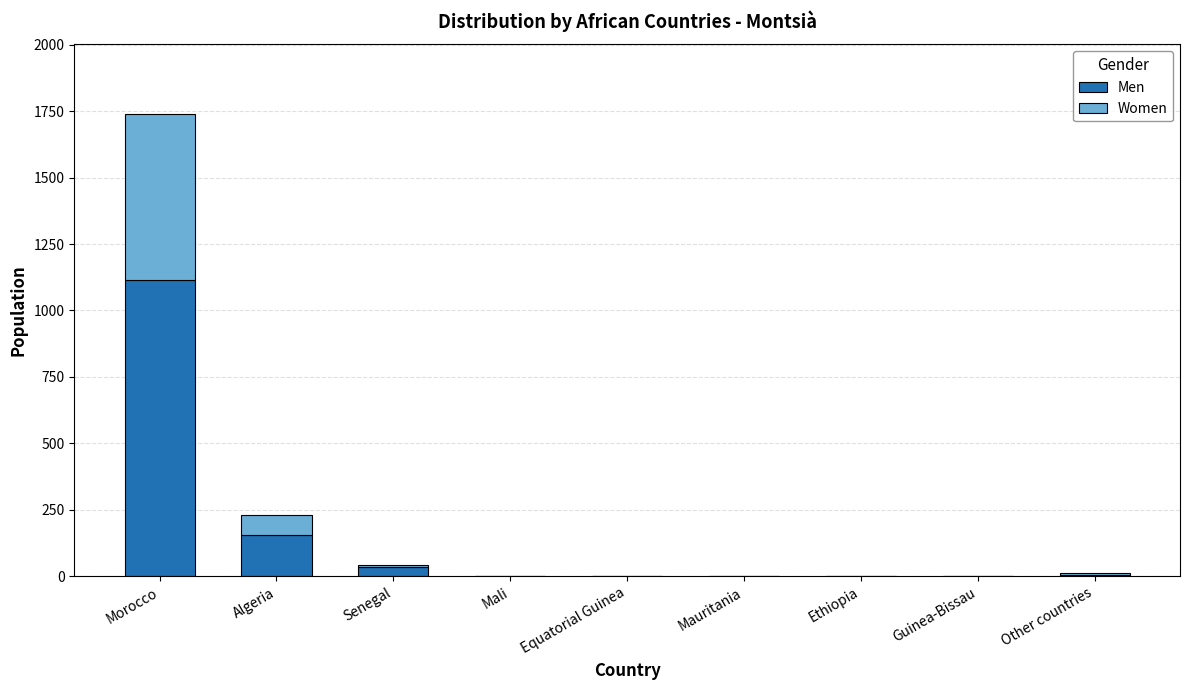

At which label does Men reach its peak?

Morocco